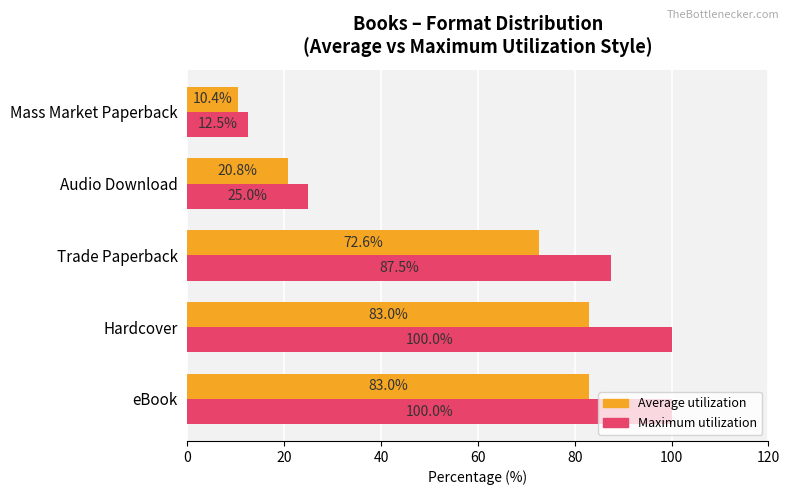

Rank the series at Trade Paperback from highest to lowest value.

Maximum utilization, Average utilization